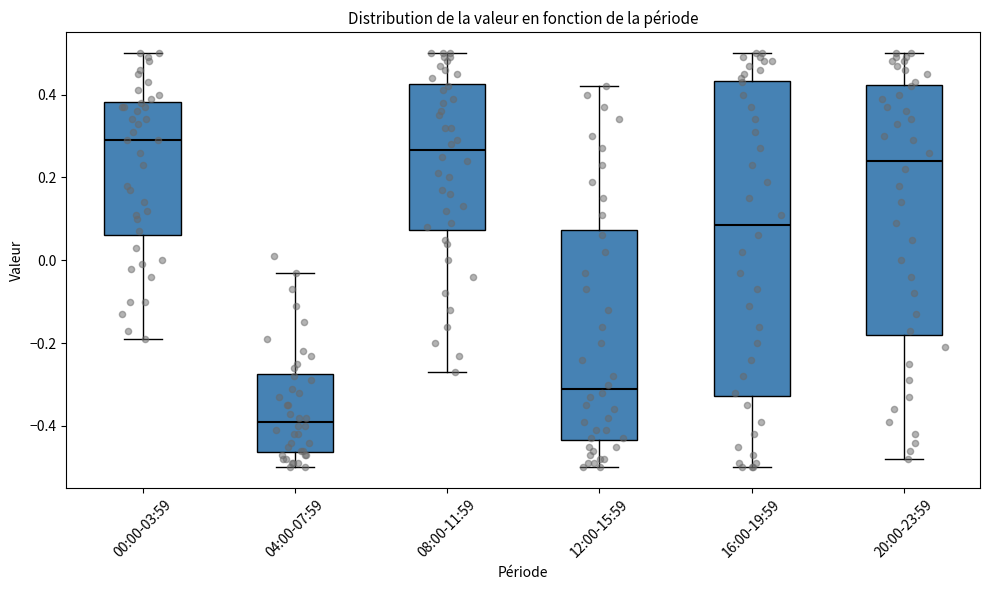

Reading left to right, read every box against the y-axis: the position of its median line, the range the box covers, and the ends of its whiskers. The values are not printed on the chart, so give them approximately, as read against the axis.

00:00-03:59: median 0.30, box 0.06 to 0.38, whiskers -0.18 to 0.50
04:00-07:59: median -0.38, box -0.46 to -0.28, whiskers -0.50 to -0.02
08:00-11:59: median 0.26, box 0.08 to 0.42, whiskers -0.26 to 0.50
12:00-15:59: median -0.30, box -0.44 to 0.08, whiskers -0.50 to 0.42
16:00-19:59: median 0.08, box -0.32 to 0.44, whiskers -0.50 to 0.50
20:00-23:59: median 0.24, box -0.18 to 0.42, whiskers -0.48 to 0.50